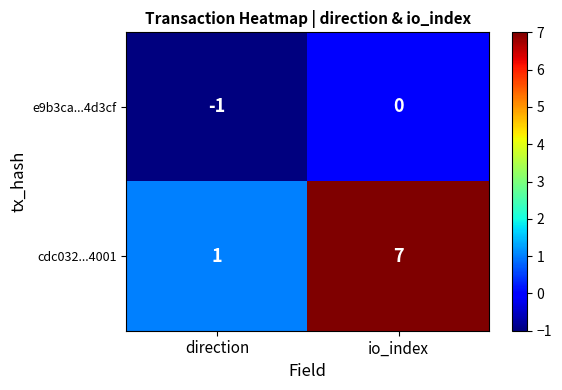

Reading left to right, extract all data points from this chart.

e9b3ca...4d3cf: -1	0
cdc032...4001: 1	7